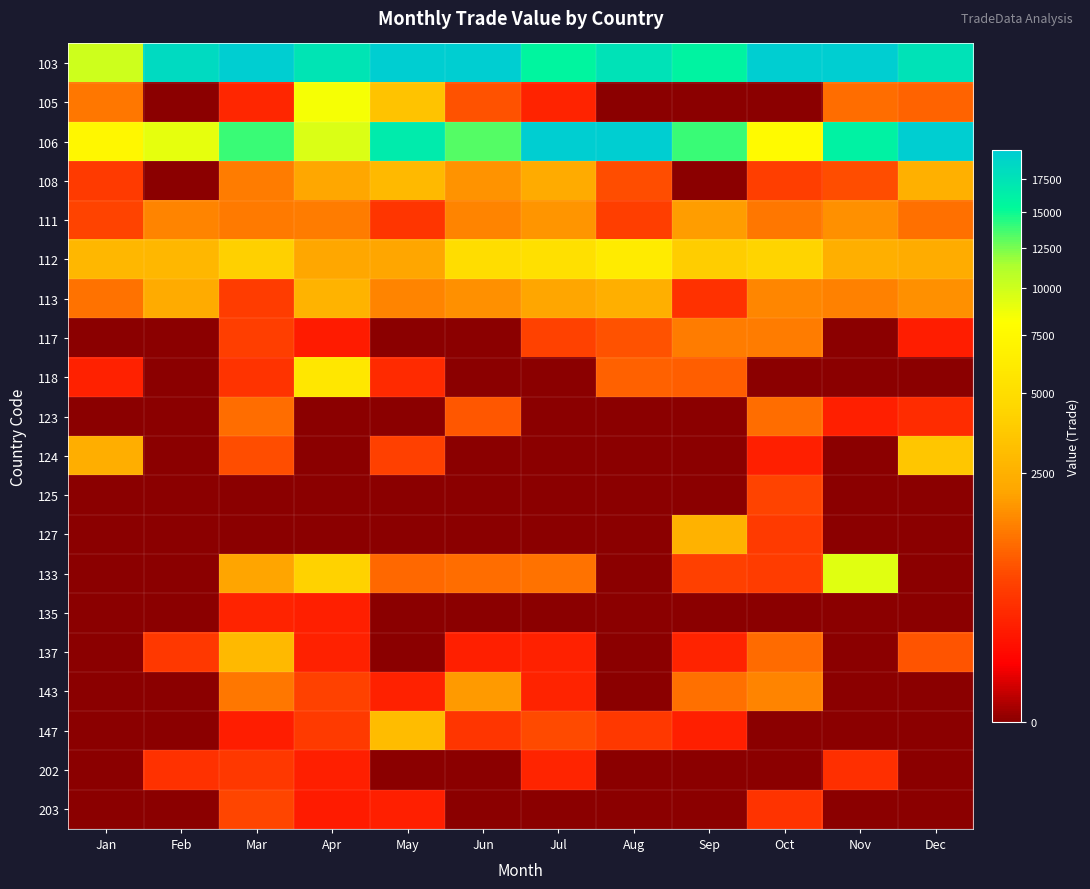

Reading right to left, extract all data points from this chart.

103: Dec=17517	Nov=26608	Oct=20292	Sep=15769	Aug=17615	Jul=15591	Jun=92021	May=31592	Apr=17443	Mar=25843	Feb=18485	Jan=10058
105: Dec=986	Nov=1109	Oct=0	Sep=0	Aug=0	Jul=267	Jun=760	May=3366	Apr=8474	Mar=300	Feb=0	Jan=1244
106: Dec=25614	Nov=15990	Oct=7619	Sep=13827	Aug=43254	Jul=30912	Jun=13227	May=16617	Apr=9482	Mar=13880	Feb=9052	Jan=7339
108: Dec=2471	Nov=715	Oct=532	Sep=0	Aug=707	Jul=2295	Jun=1681	May=2921	Apr=2142	Mar=1320	Feb=0	Jan=507
111: Dec=1155	Nov=1652	Oct=1230	Sep=1860	Aug=548	Jul=1745	Jun=1460	May=446	Apr=1335	Mar=1303	Feb=1460	Jan=609
112: Dec=2350	Nov=2453	Oct=4299	Sep=3879	Aug=6215	Jul=5204	Jun=4937	May=2055	Apr=2125	Mar=4083	Feb=2771	Jan=2785
113: Dec=1642	Nov=1417	Oct=1487	Sep=402	Aug=2423	Jul=2081	Jun=1635	May=1423	Apr=2588	Mar=527	Feb=2297	Jan=1181
117: Dec=225	Nov=0	Oct=1334	Sep=1309	Aug=768	Jul=597	Jun=0	May=0	Apr=207	Mar=550	Feb=0	Jan=0
118: Dec=0	Nov=0	Oct=0	Sep=923	Aug=941	Jul=0	Jun=0	May=335	Apr=5869	Mar=424	Feb=0	Jan=247
123: Dec=352	Nov=238	Oct=1089	Sep=0	Aug=0	Jul=0	Jun=826	May=0	Apr=0	Mar=1092	Feb=0	Jan=0
124: Dec=3531	Nov=0	Oct=232	Sep=0	Aug=0	Jul=0	Jun=0	May=567	Apr=0	Mar=718	Feb=0	Jan=2363
125: Dec=0	Nov=0	Oct=614	Sep=0	Aug=0	Jul=0	Jun=0	May=0	Apr=0	Mar=0	Feb=0	Jan=0
127: Dec=0	Nov=0	Oct=499	Sep=2577	Aug=0	Jul=0	Jun=0	May=0	Apr=0	Mar=0	Feb=0	Jan=0
133: Dec=0	Nov=9309	Oct=528	Sep=554	Aug=0	Jul=1191	Jun=1102	May=1045	Apr=4200	Mar=2000	Feb=0	Jan=0
135: Dec=0	Nov=0	Oct=0	Sep=0	Aug=0	Jul=0	Jun=0	May=0	Apr=242	Mar=272	Feb=0	Jan=0
137: Dec=785	Nov=0	Oct=1058	Sep=265	Aug=0	Jul=252	Jun=240	May=0	Apr=257	Mar=2876	Feb=479	Jan=0
143: Dec=0	Nov=0	Oct=1440	Sep=1152	Aug=0	Jul=262	Jun=1841	May=252	Apr=598	Mar=1260	Feb=0	Jan=0
147: Dec=0	Nov=0	Oct=0	Sep=231	Aug=477	Jul=694	Jun=429	May=3004	Apr=497	Mar=222	Feb=0	Jan=0
202: Dec=0	Nov=376	Oct=0	Sep=0	Aug=0	Jul=274	Jun=0	May=0	Apr=240	Mar=480	Feb=397	Jan=0
203: Dec=0	Nov=0	Oct=413	Sep=0	Aug=0	Jul=0	Jun=0	May=235	Apr=207	Mar=638	Feb=0	Jan=0